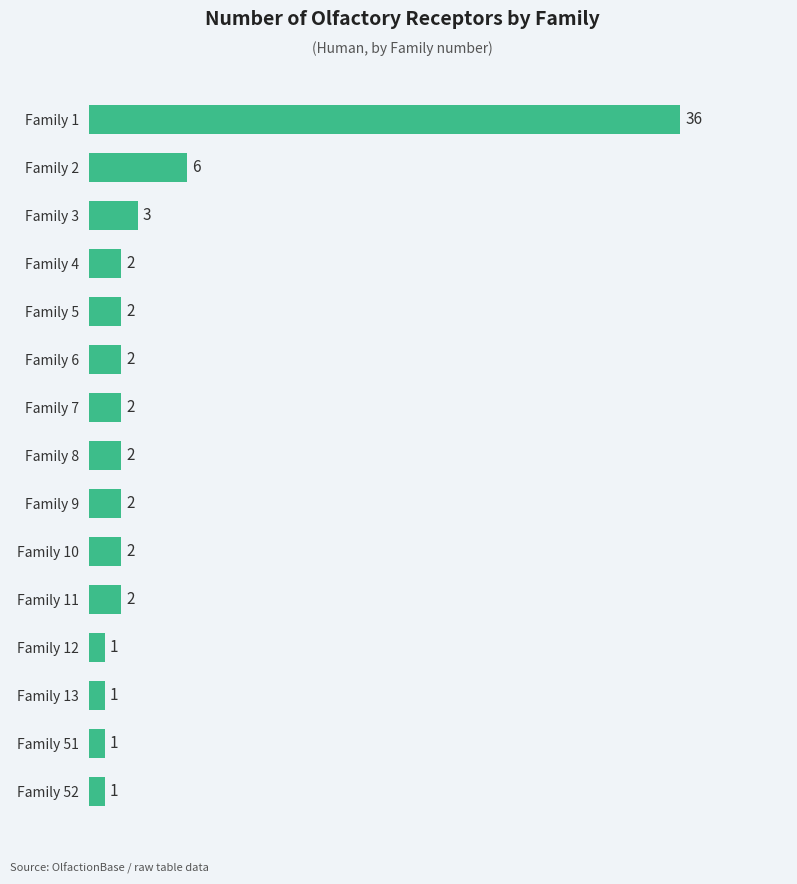

How many data points does each series have?

15